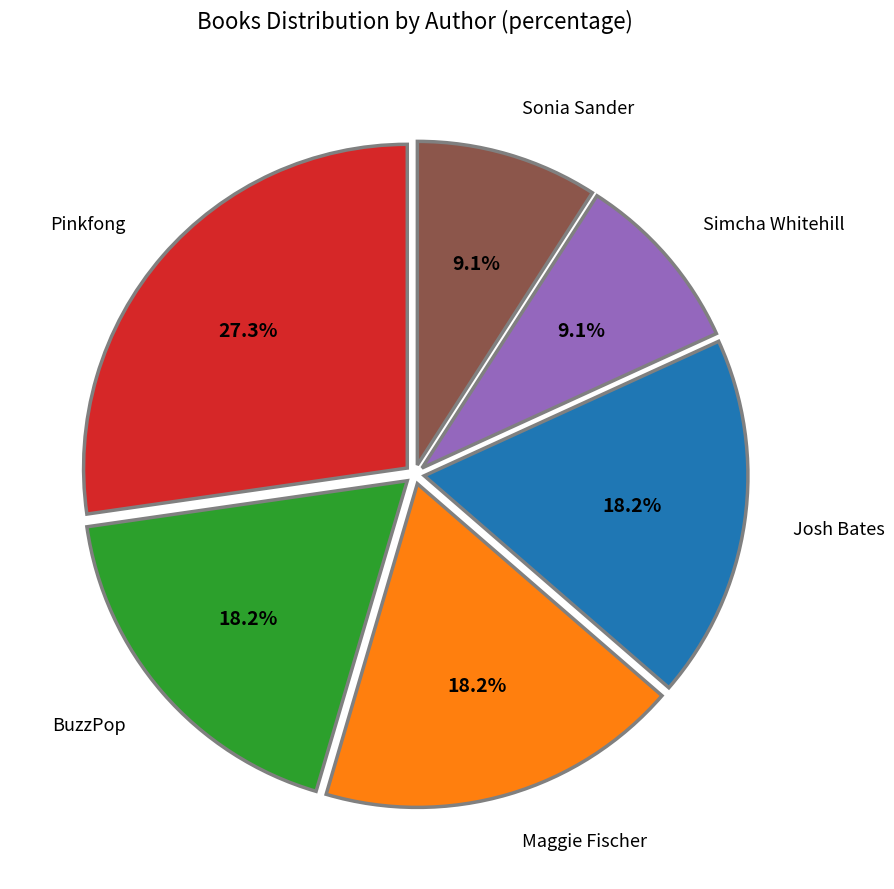

Is there any slice that represents more than half of the pie?

No